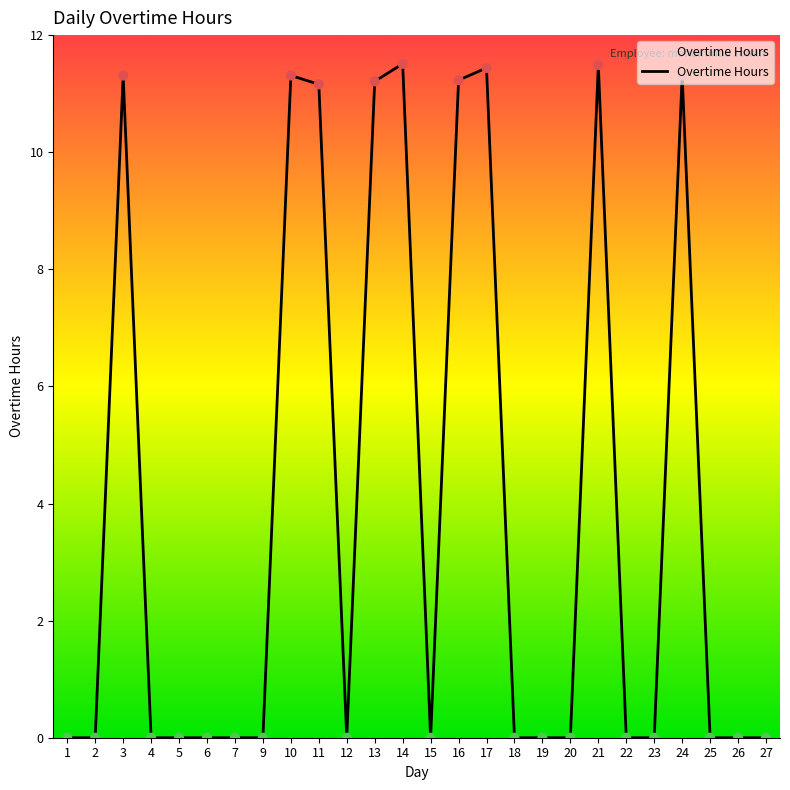

What is the change in value from 16 to 18?

-11.2